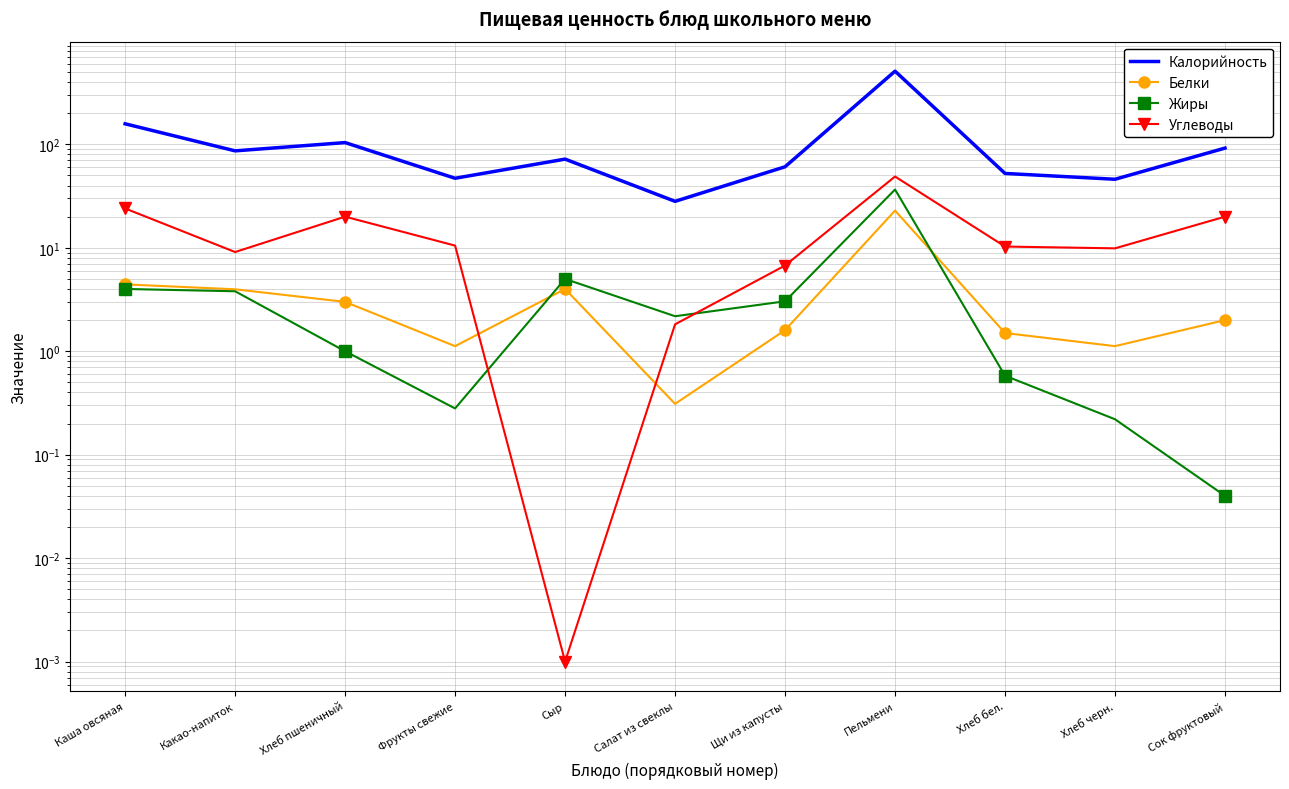

Between Щи из капусты and Пельмени, which series saw the biggest shift?

Калорийность